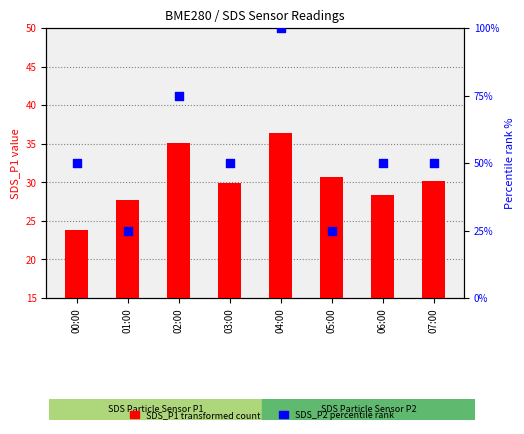

At which category is the sum across all series the highest?

04:00